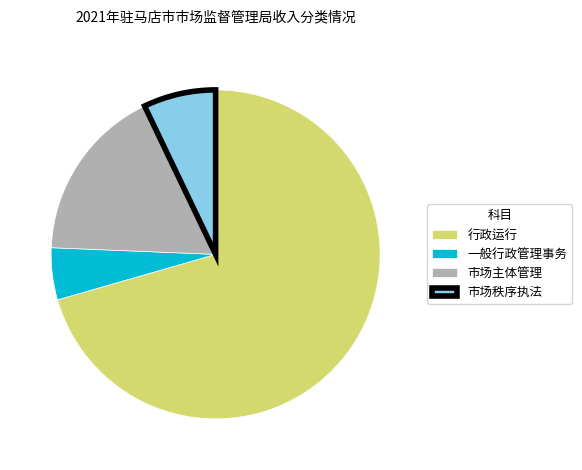

Do 一般行政管理事务 and 市场秩序执法 together represent more than half of the pie?

No